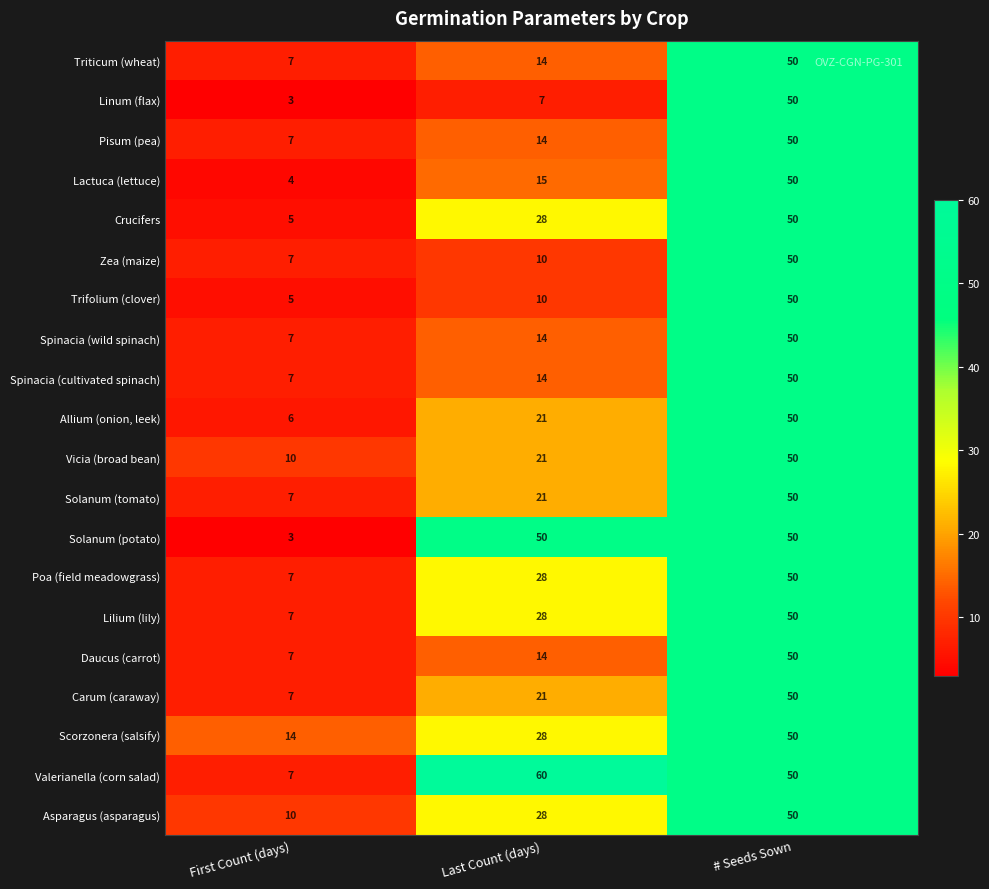

Which category has the highest value across all series?

Last Count (days)